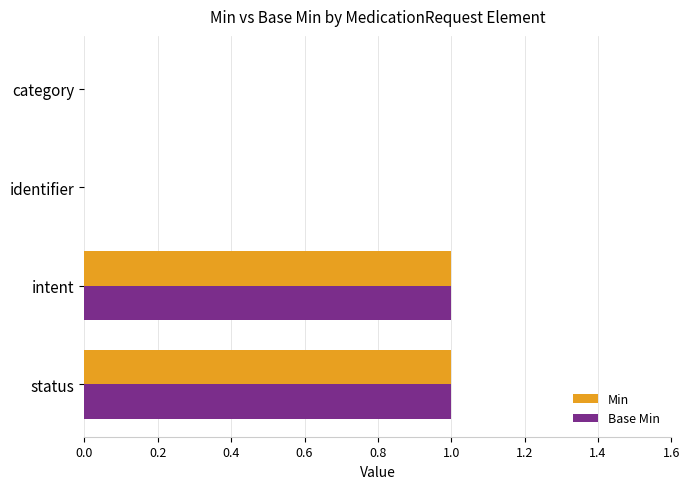

Is it true that Base Min equals 1 at identifier?

False